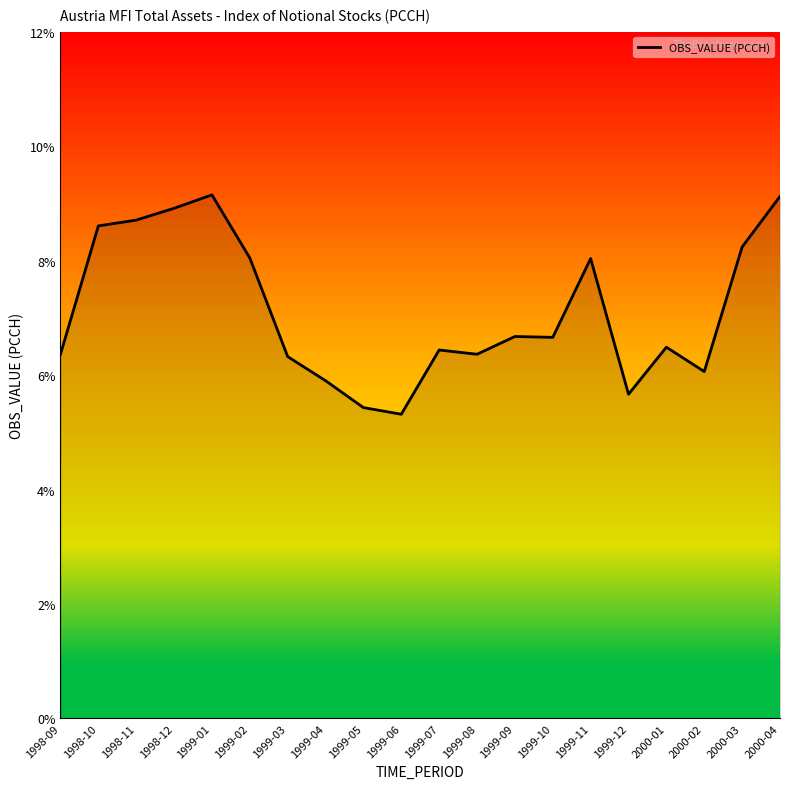

What is the change in value from 1999-01 to 1999-08?

-2.8